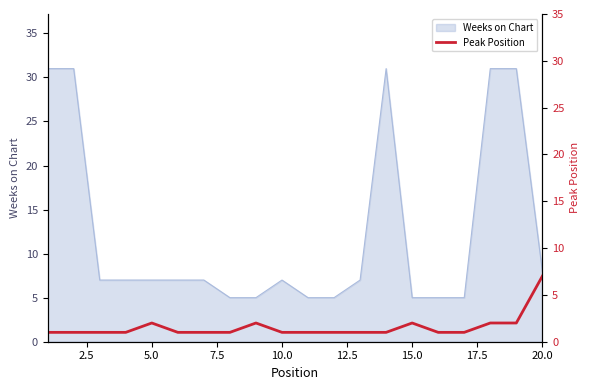

The value at 5.0 is 1. True or false?

False